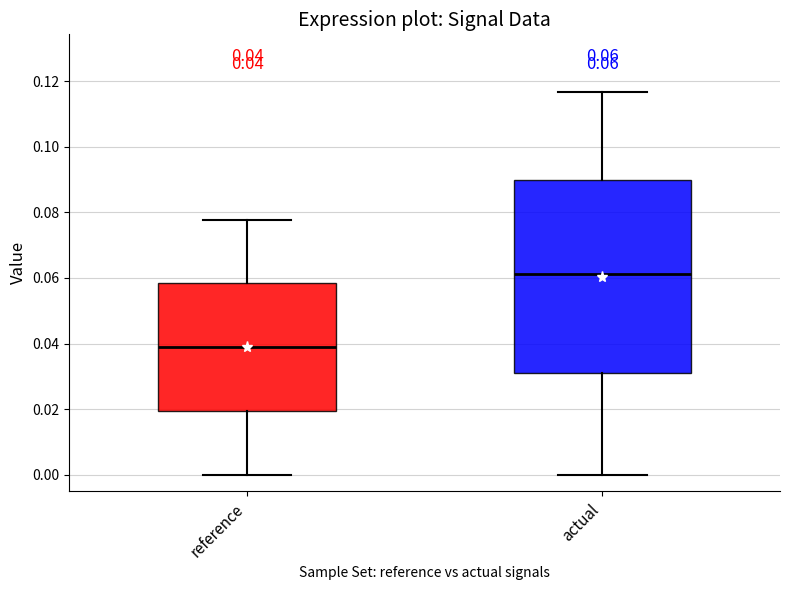

Which box's median line is the lowest?

reference